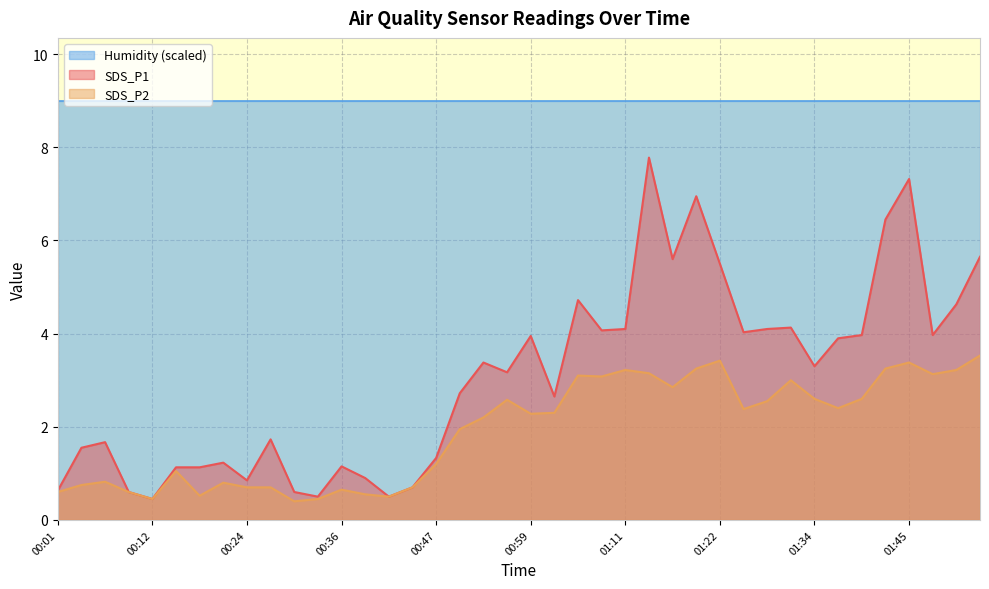

What is the average value of the SDS_P1 series?

3.1